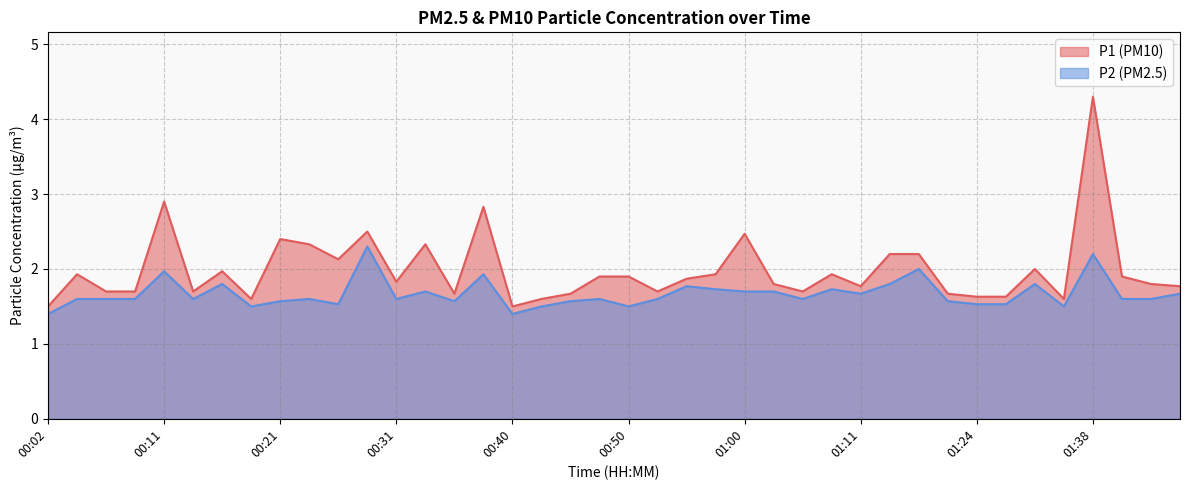

What is the average value of the P2 series?

1.7